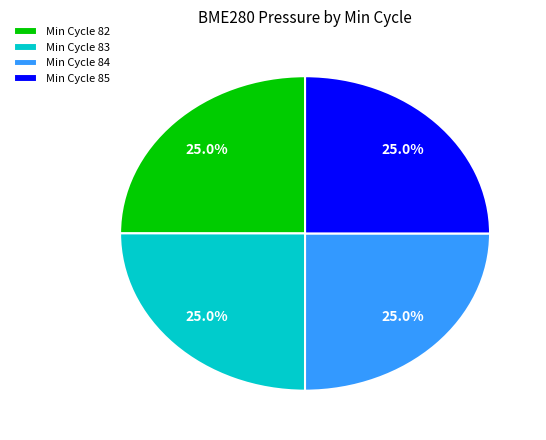

Approximately how many times larger is the value at Min Cycle 85 compared to Min Cycle 84?

1.0